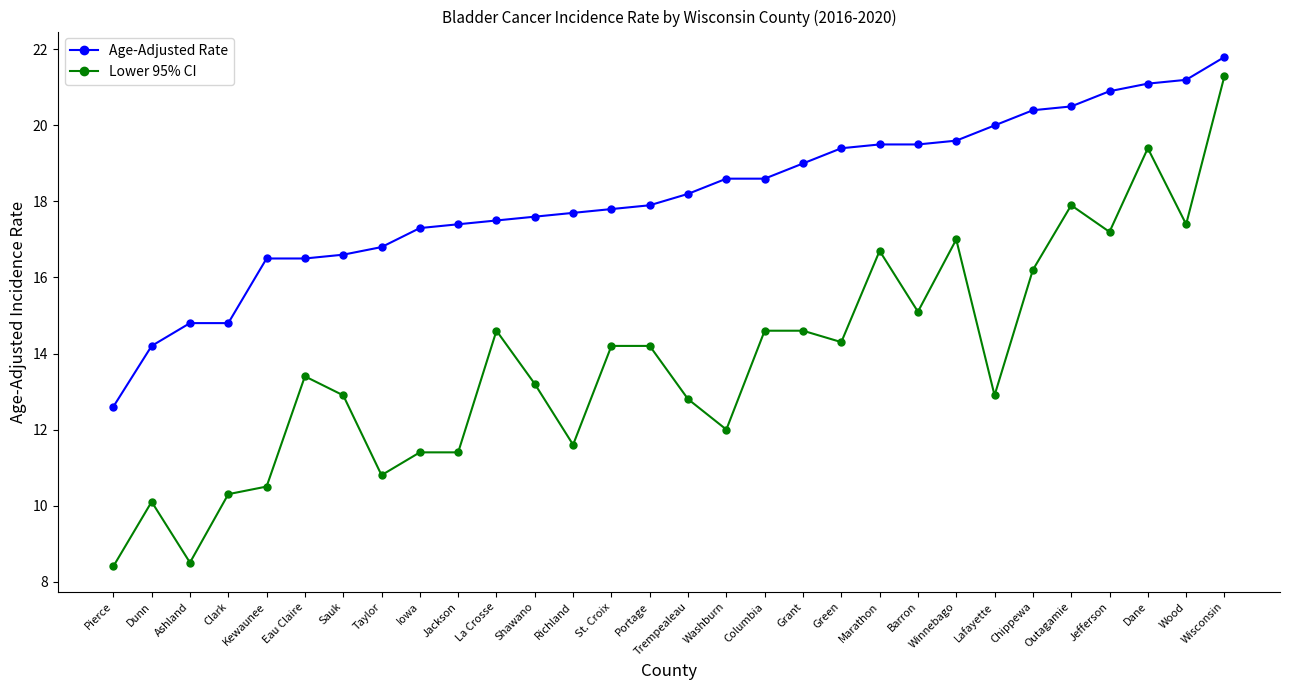

What is the difference between the highest and lowest values at Jackson?

6.0